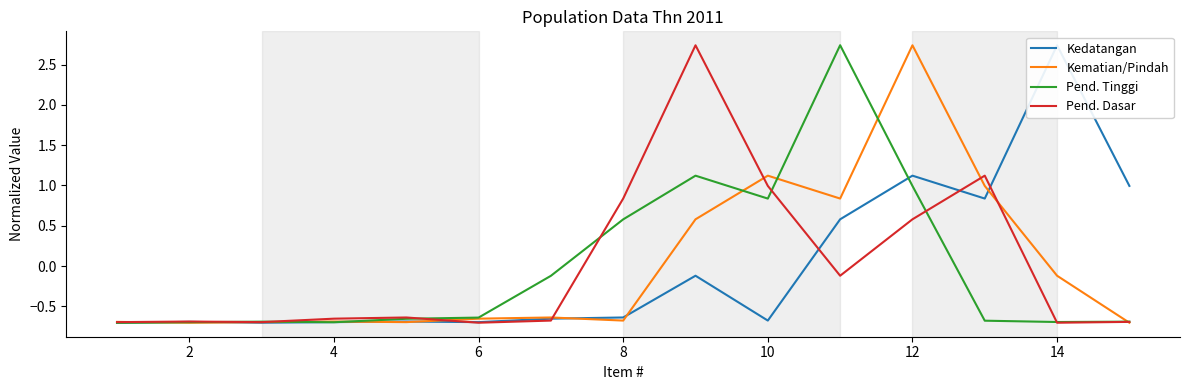

The value of Pend. Dasar at 10 is 1.0. True or false?

True